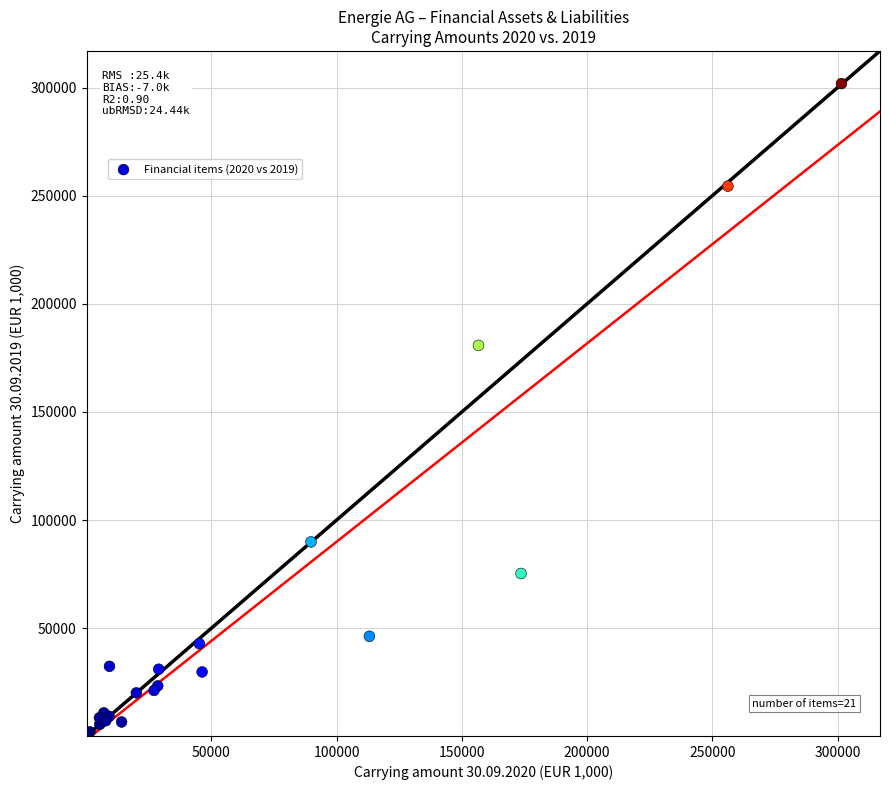

What Y value in the scatter plot is closest to 151014?

180763.8